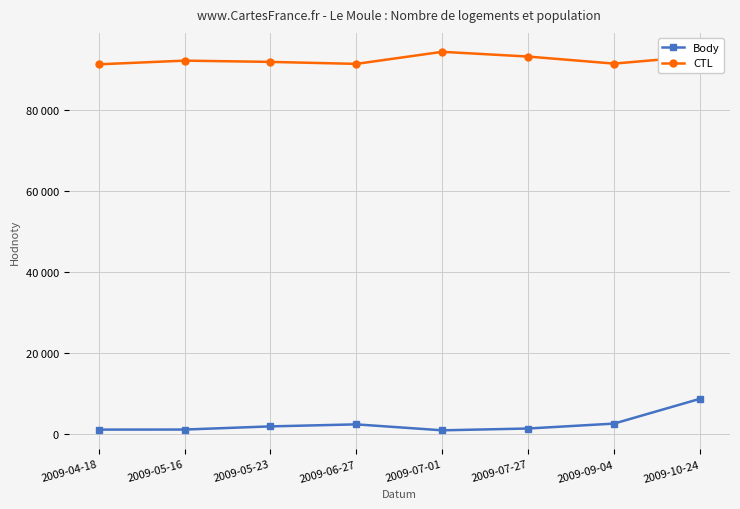

Between 2009-05-23 and 2009-07-01, which series saw the biggest shift?

CTL